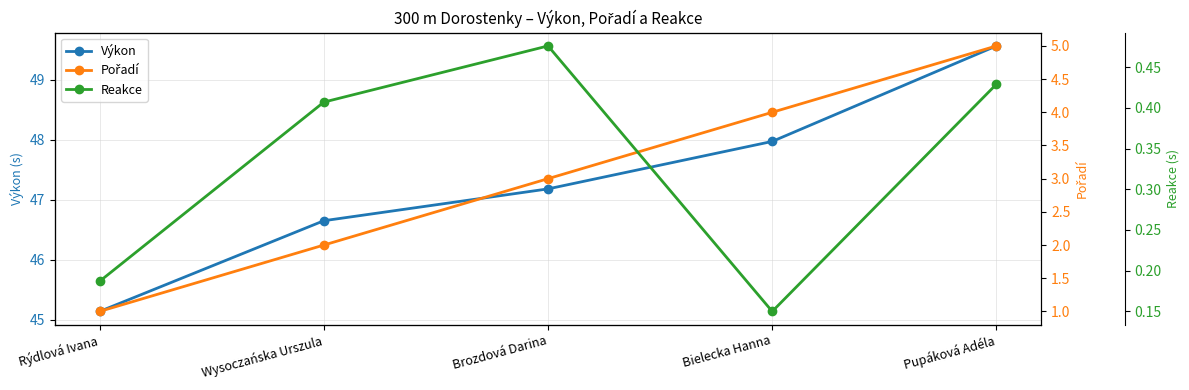

How many Pořadí values are between 2 and 4?

3